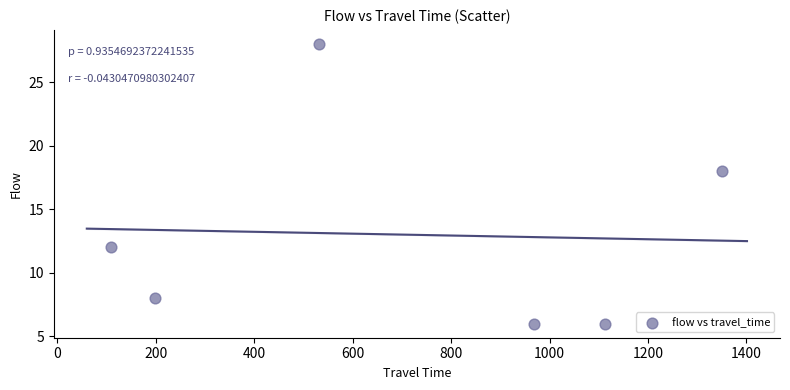

What Y value in the scatter plot is closest to 17?

18